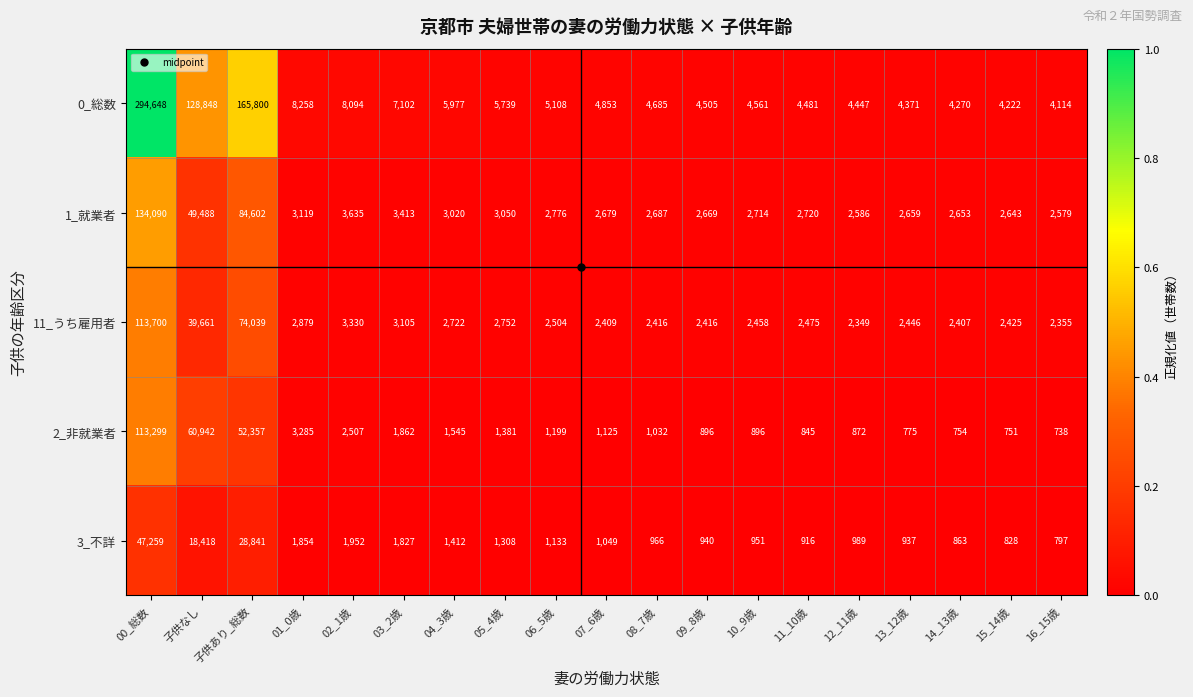

The 2_非就業者 series shows 1025 at 13_12歳. True or false?

False